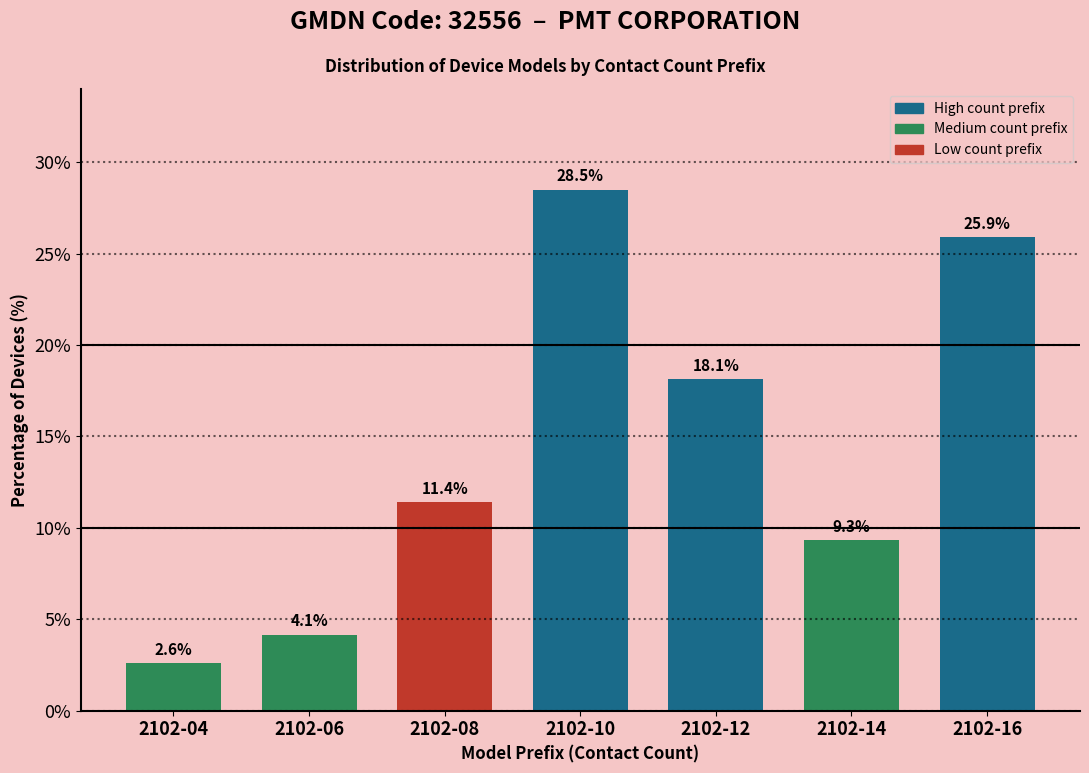

Reading left to right, what are all the values shown in this chart?

2.6	4.1	11.4	28.5	18.1	9.3	25.9